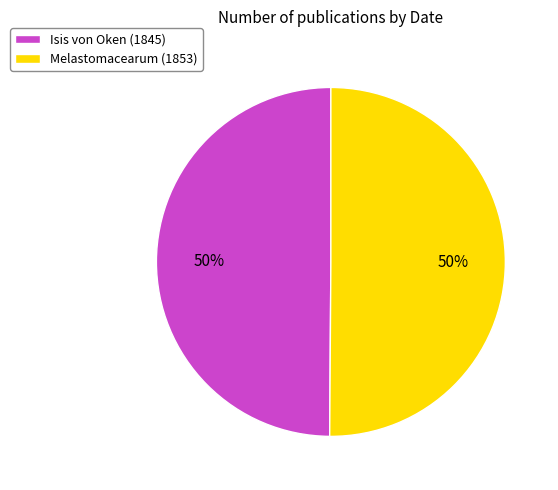

How many segments does this pie chart have?

2